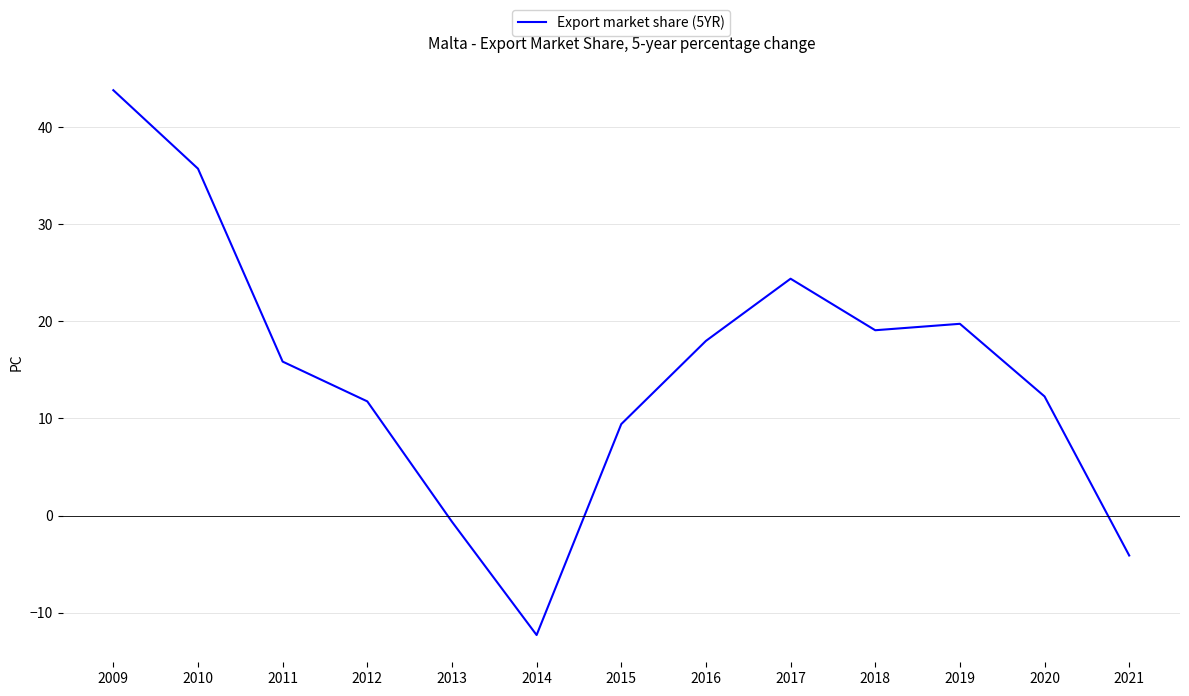

List the labels in order of value, smallest first.

2014, 2021, 2013, 2015, 2012, 2020, 2011, 2016, 2018, 2019, 2017, 2010, 2009